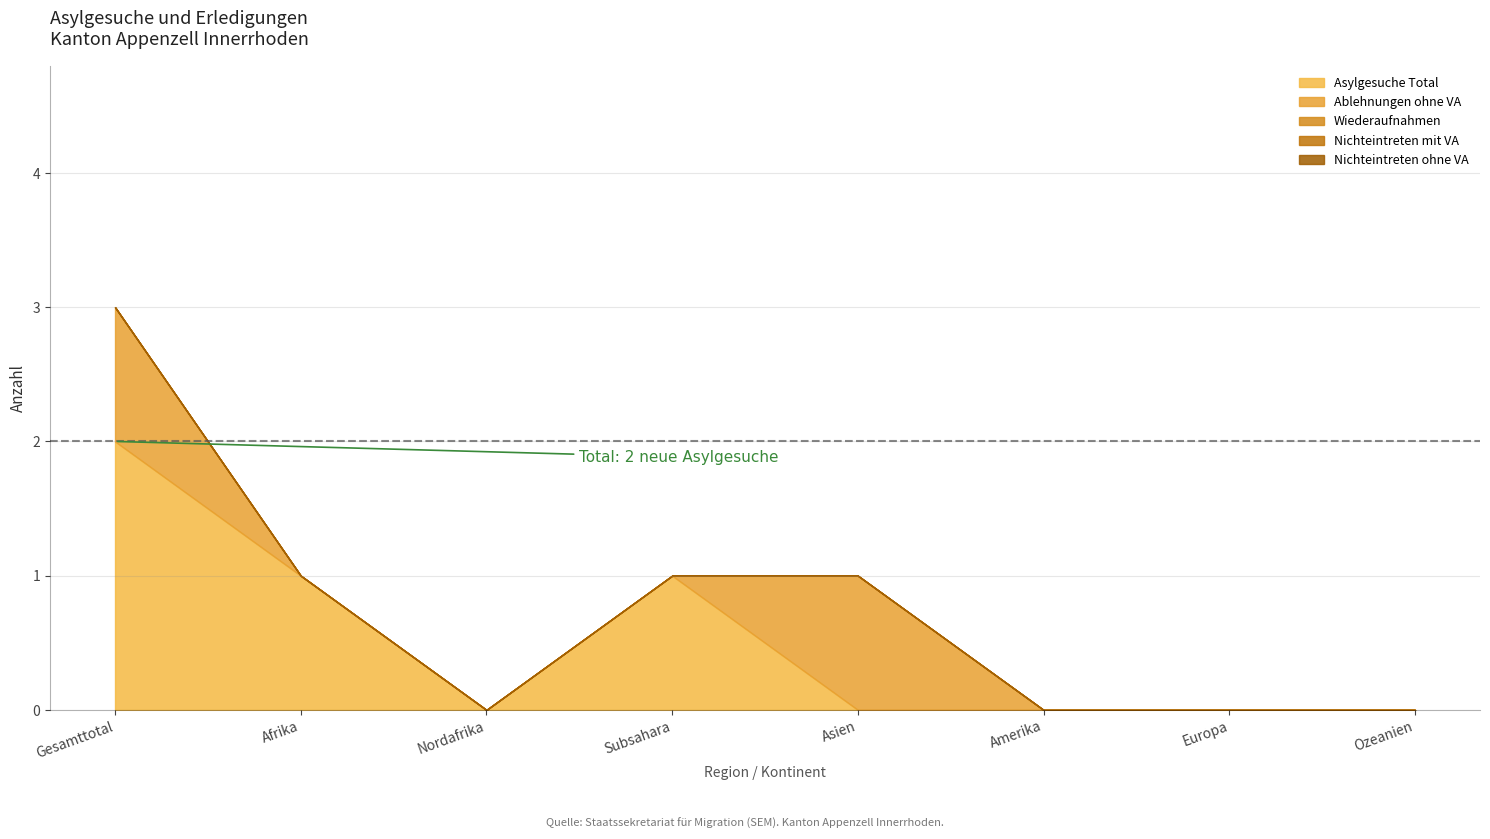

Which series has the largest total across all categories?

Asylgesuche Total